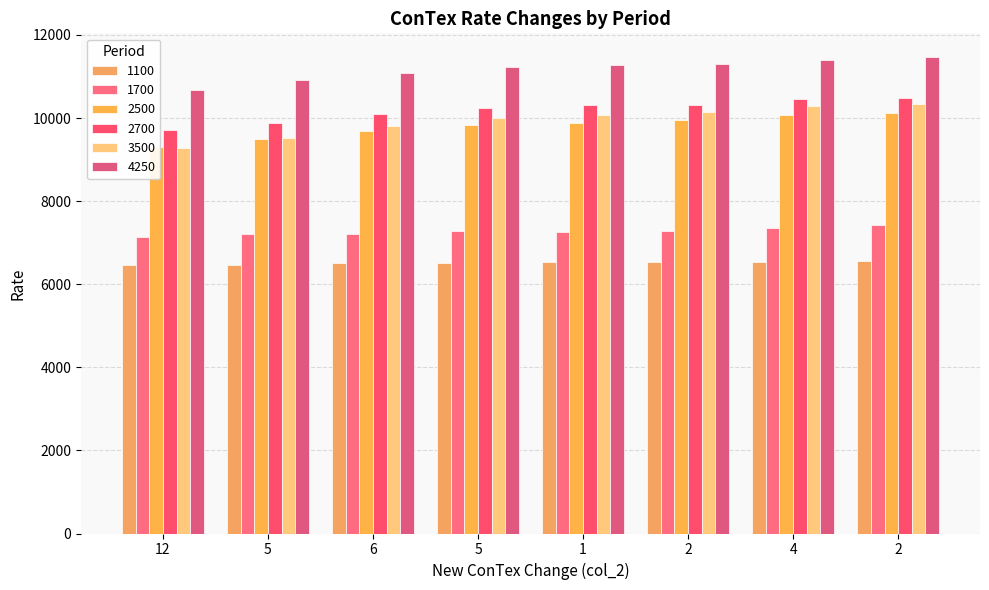

Reading left to right, list all the values displayed in this chart.

1100: 12=6473	5=6468	6=6504	5=6522	1=6529	2=6539	4=6545	2=6563
1700: 12=7134	5=7200	6=7218	5=7274	1=7254	2=7292	4=7345	2=7429
2500: 12=9304	5=9497	6=9688	5=9820	1=9879	2=9959	4=10066	2=10115
2700: 12=9718	5=9873	6=10091	5=10240	1=10310	2=10312	4=10448	2=10476
3500: 12=9290	5=9510	6=9802	5=9995	1=10064	2=10142	4=10278	2=10340
4250: 12=10670	5=10905	6=11092	5=11226	1=11274	2=11300	4=11388	2=11465